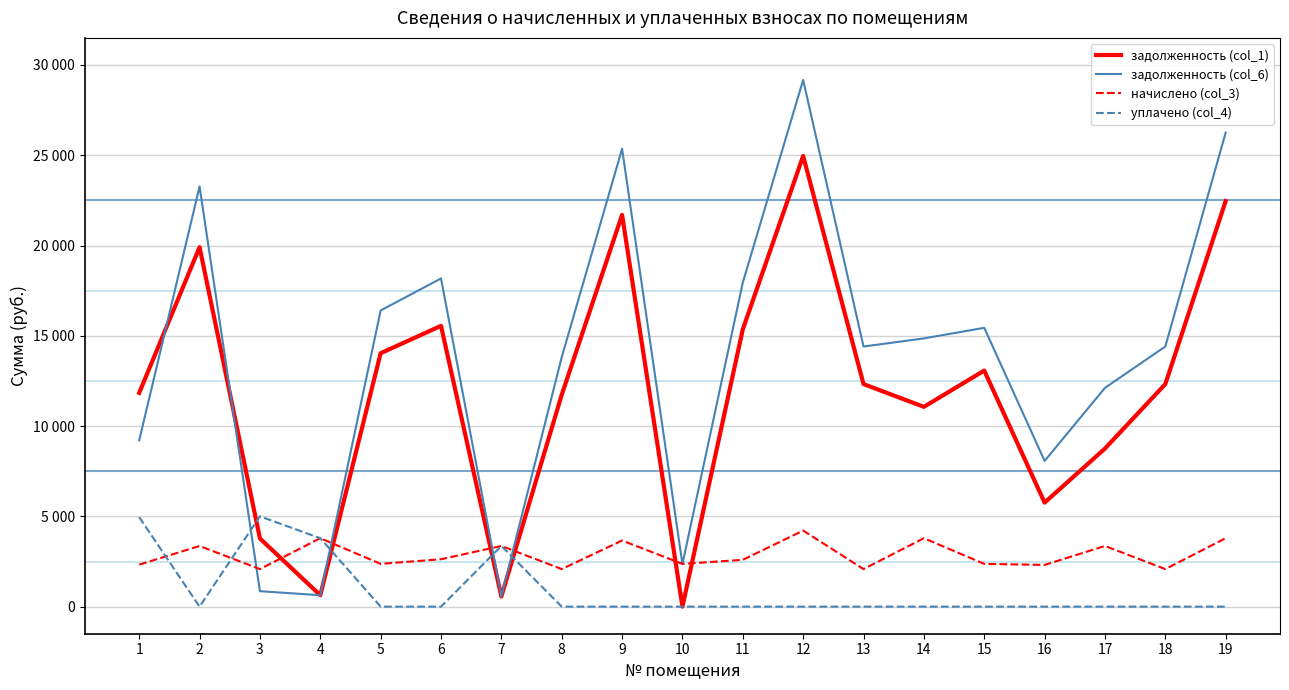

What are all the series names shown in the legend?

задолженность (col_1), задолженность (col_6), начислено (col_3), уплачено (col_4)